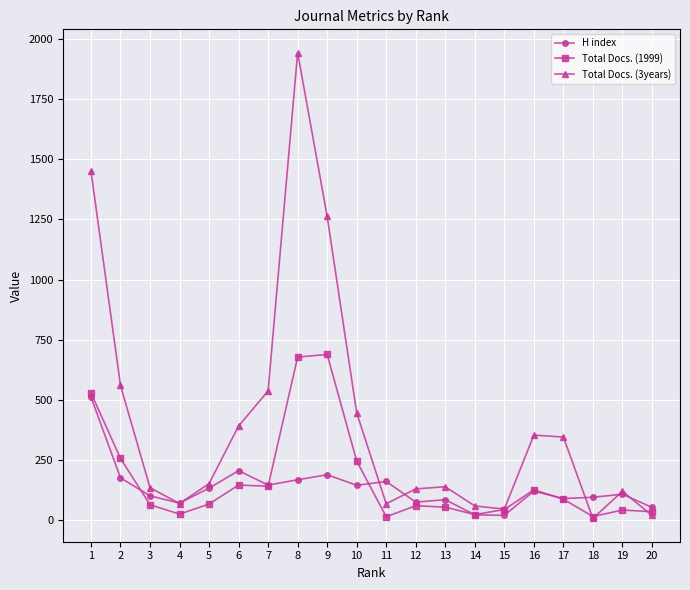

At which category is the sum across all series the highest?

8